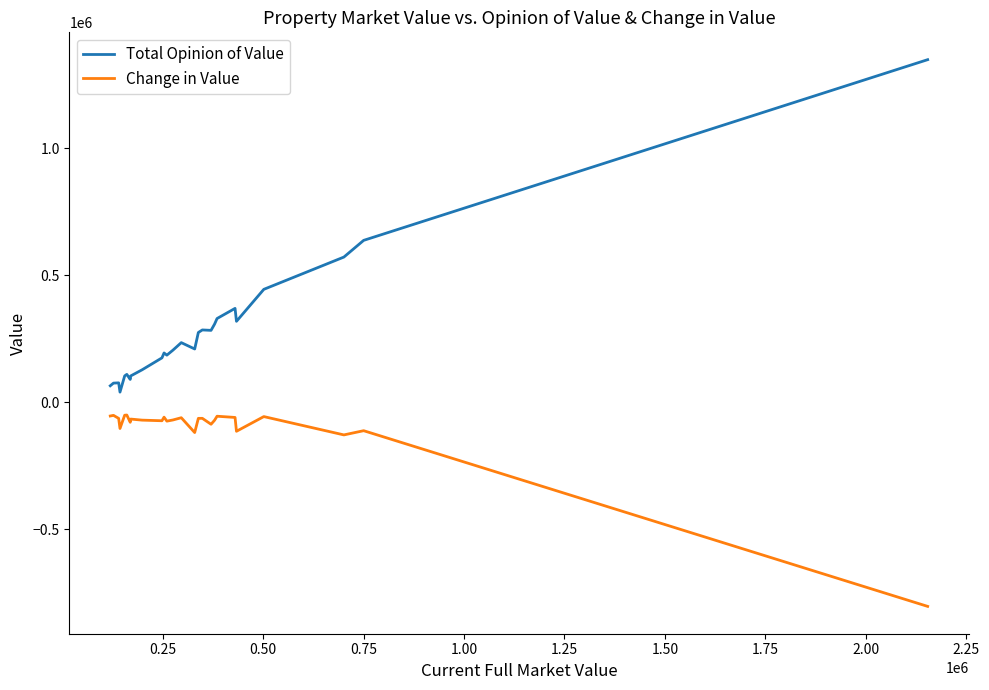

Rank the series by their maximum value, from lowest to highest.

Change in Value, Total Opinion of Value